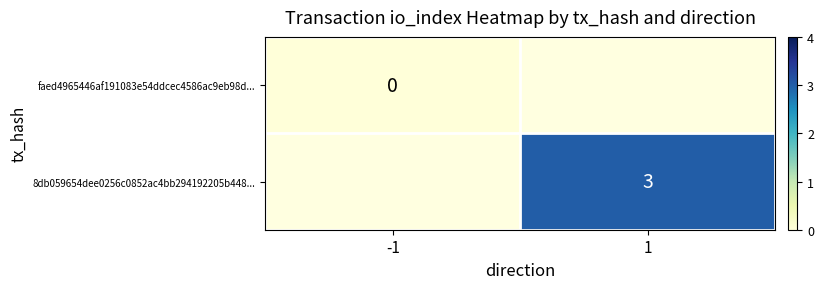

Is the value of 8db059654dee0256c0852ac4bb294192205b448... at 1 greater than the value of faed4965446af191083e54ddcec4586ac9eb98d... at -1?

Yes